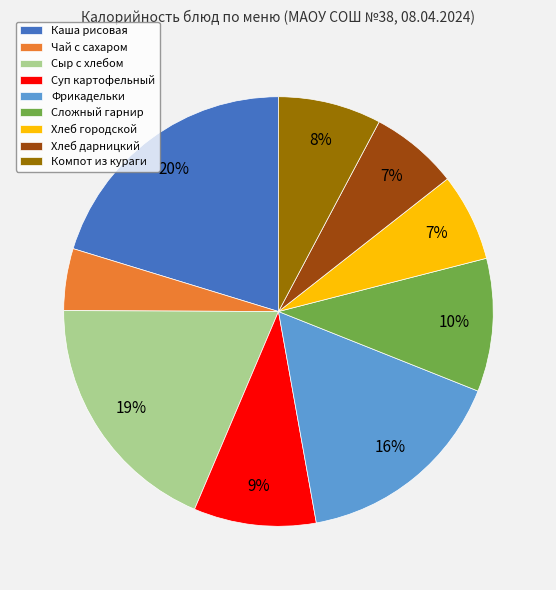

Combined, do Чай с сахаром and Хлеб городской account for over 50%?

No